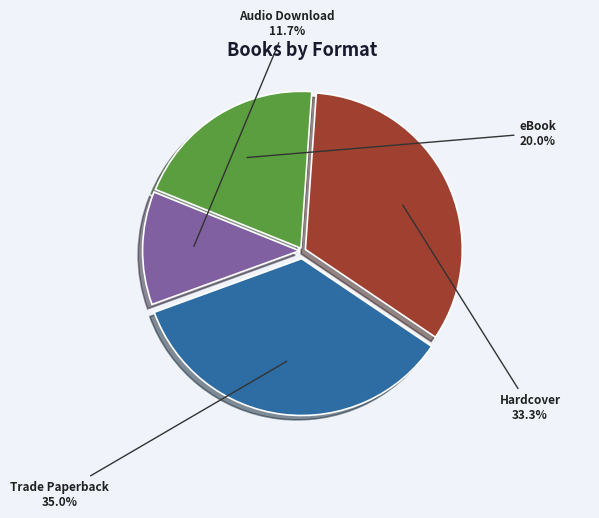

To the nearest percent, what is the average slice percentage?

25%